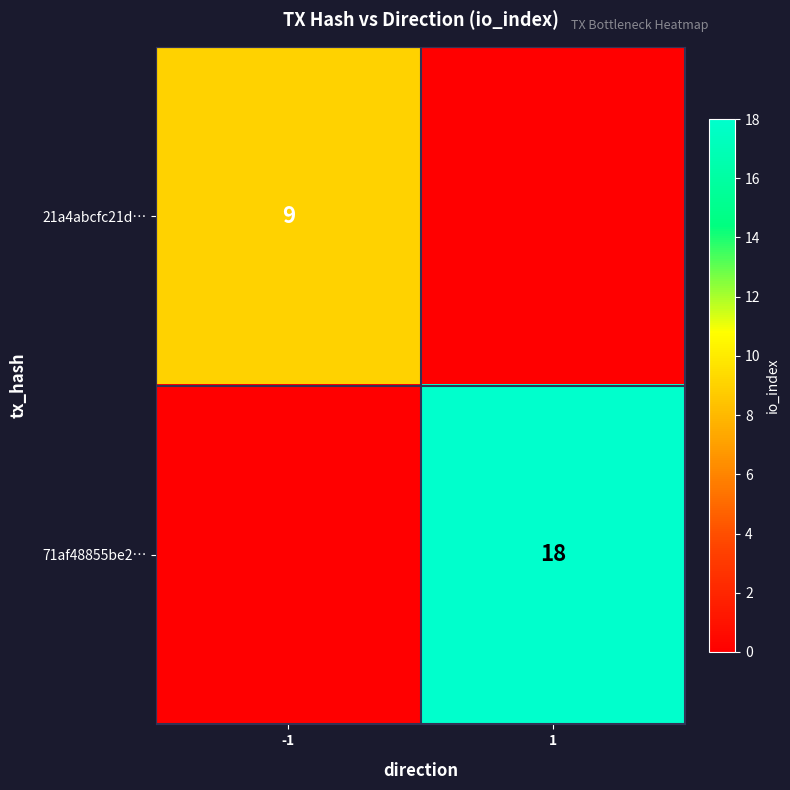

The 71af48855be2… series shows 18 at 1. True or false?

True